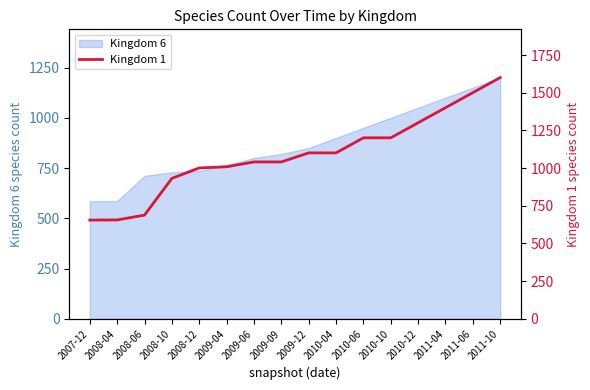

List the labels in order of value, smallest first.

2007-12, 2008-04, 2008-06, 2008-10, 2008-12, 2009-04, 2009-06, 2009-09, 2009-12, 2010-04, 2010-06, 2010-10, 2010-12, 2011-04, 2011-06, 2011-10